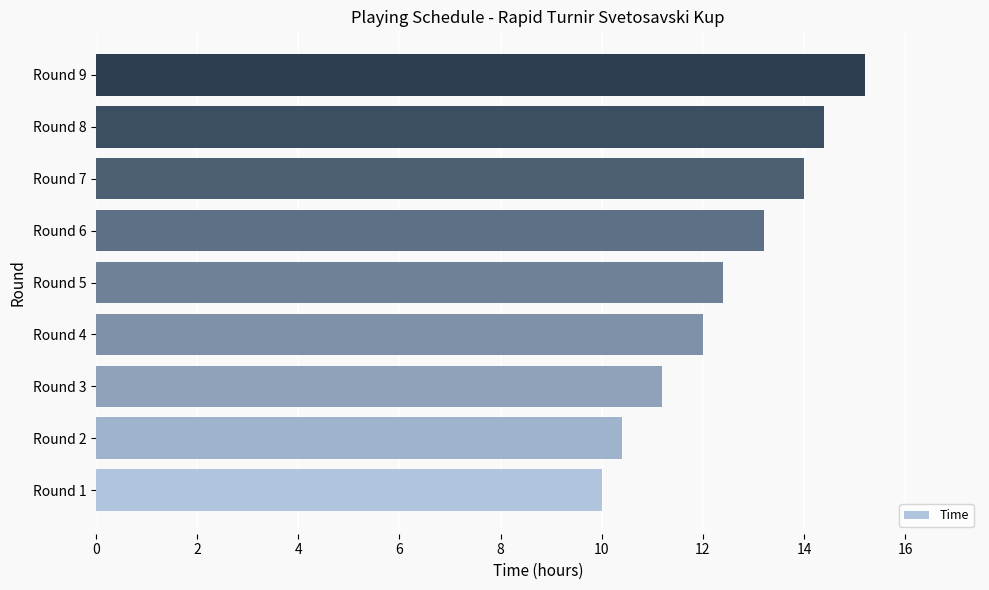

Reading bottom to top, what are all the values shown in this chart?

10.0	10.4	11.2	12.0	12.4	13.2	14.0	14.4	15.2